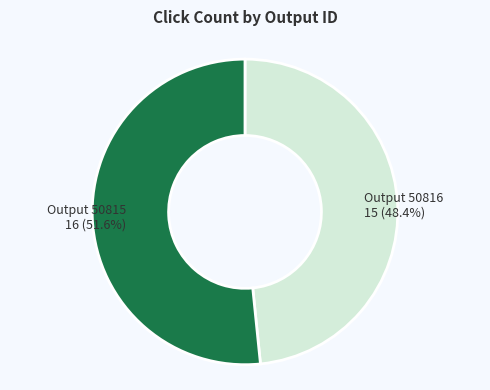

How many segments does this pie chart have?

2